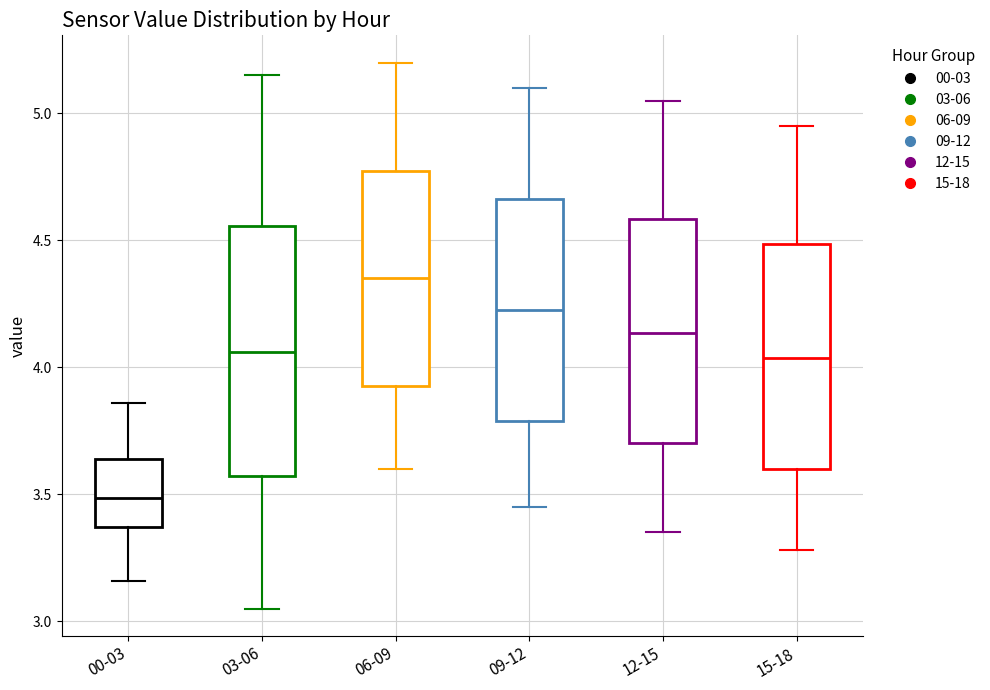

Reading left to right, read every box against the y-axis: the position of its median line, the range the box covers, and the ends of its whiskers. The values are not printed on the chart, so give them approximately, as read against the axis.

00-03: median 3.50, box 3.35 to 3.65, whiskers 3.15 to 3.85
03-06: median 4.05, box 3.55 to 4.55, whiskers 3.05 to 5.15
06-09: median 4.35, box 3.95 to 4.80, whiskers 3.60 to 5.20
09-12: median 4.25, box 3.80 to 4.65, whiskers 3.45 to 5.10
12-15: median 4.15, box 3.70 to 4.60, whiskers 3.35 to 5.05
15-18: median 4.05, box 3.60 to 4.50, whiskers 3.30 to 4.95